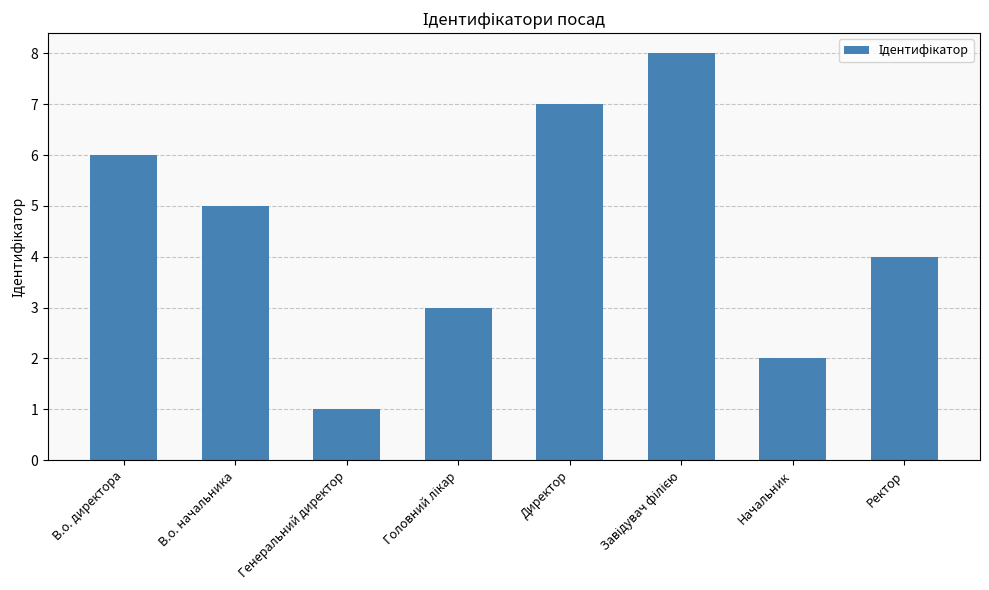

At which label is the value closest to 4?

Ректор